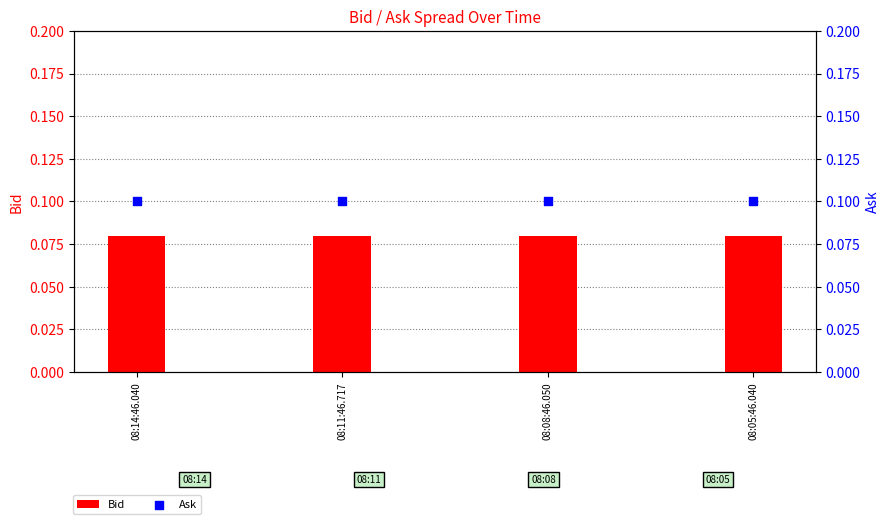

At how many categories does at least one series exceed 0?

4